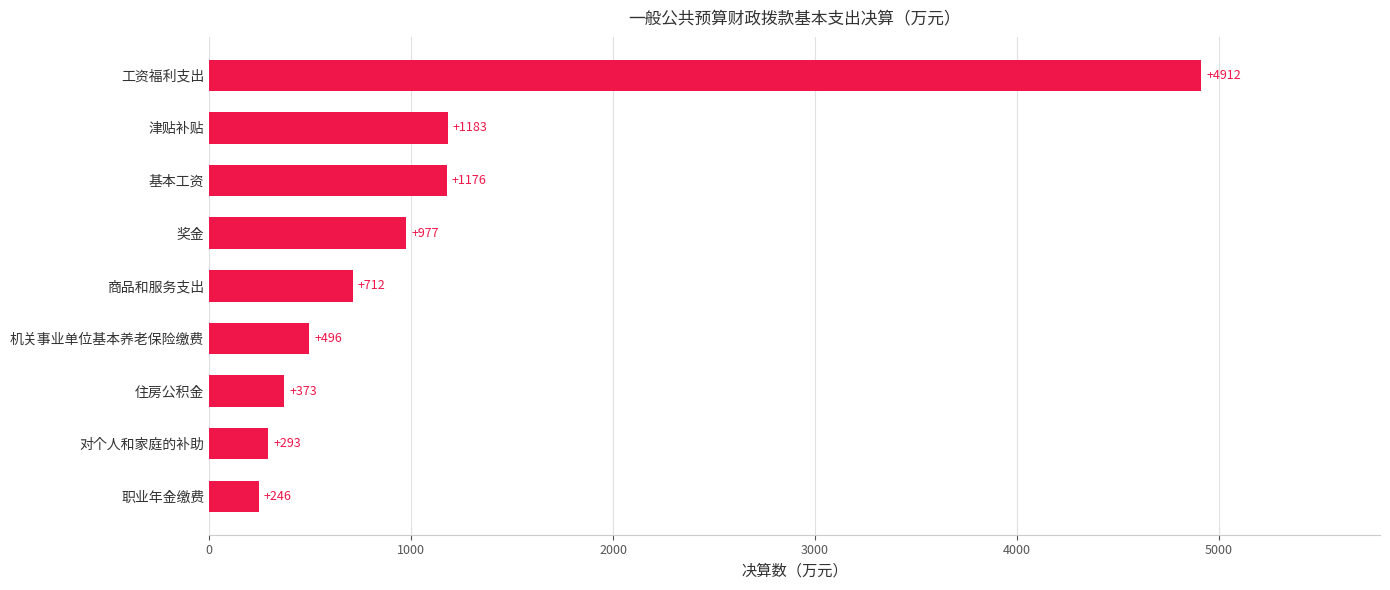

Rank the categories by value from lowest to highest.

职业年金缴费, 对个人和家庭的补助, 住房公积金, 机关事业单位基本养老保险缴费, 商品和服务支出, 奖金, 基本工资, 津贴补贴, 工资福利支出